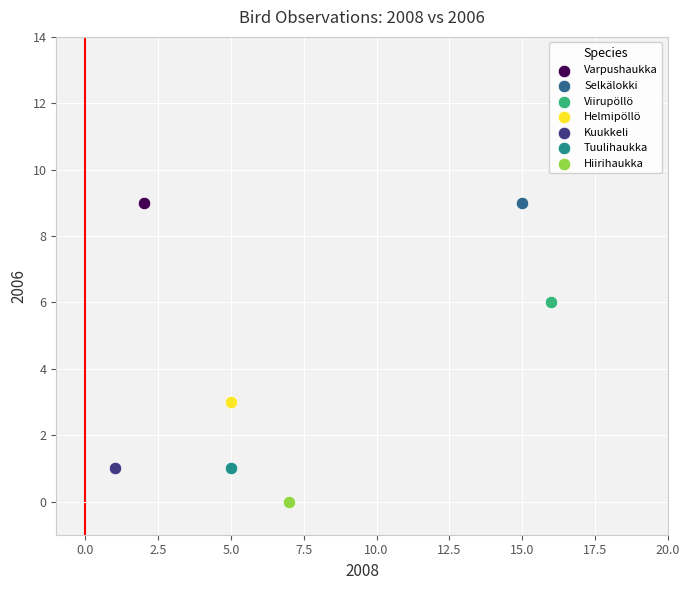

What are all the series names shown in the legend?

Varpushaukka, Selkälokki, Viirupöllö, Helmipöllö, Kuukkeli, Tuulihaukka, Hiirihaukka